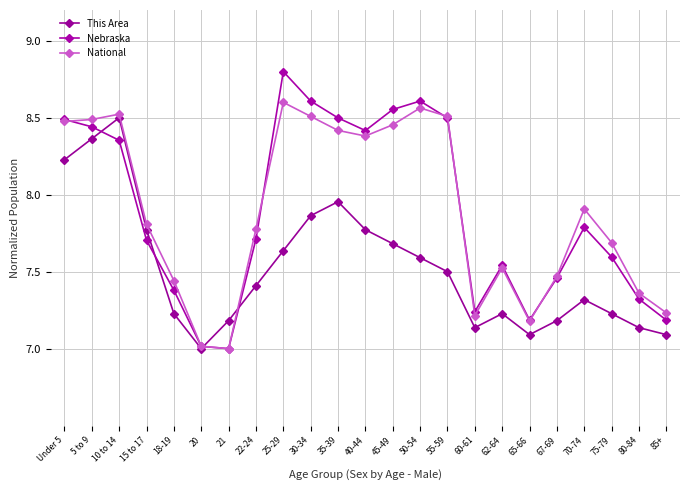

True or false: Nebraska has a value of 12.6 at 80-84.

False